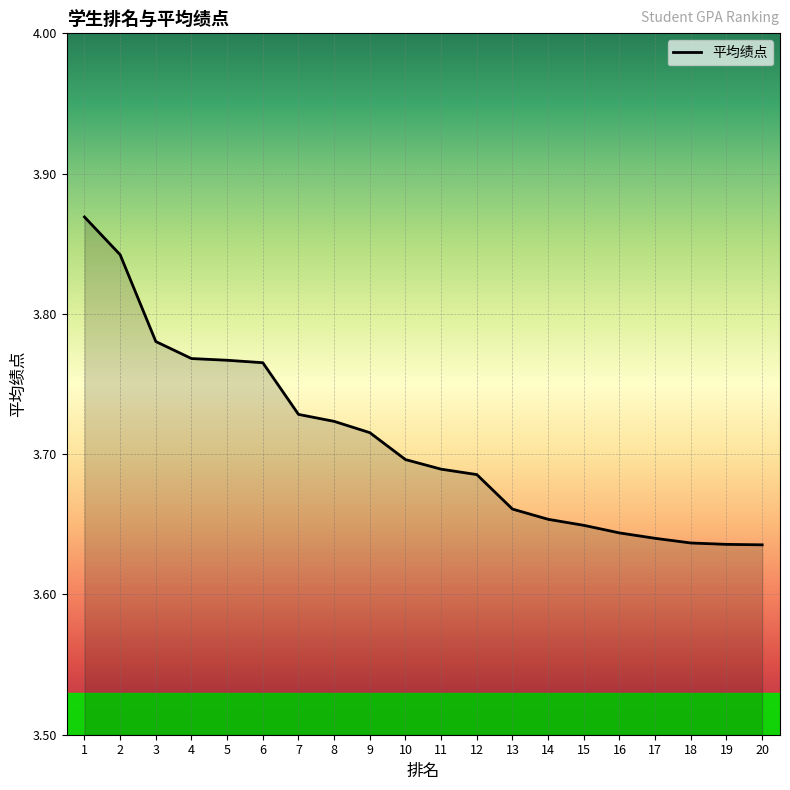

Approximately how many times larger is the value at 2 compared to 12?

1.0